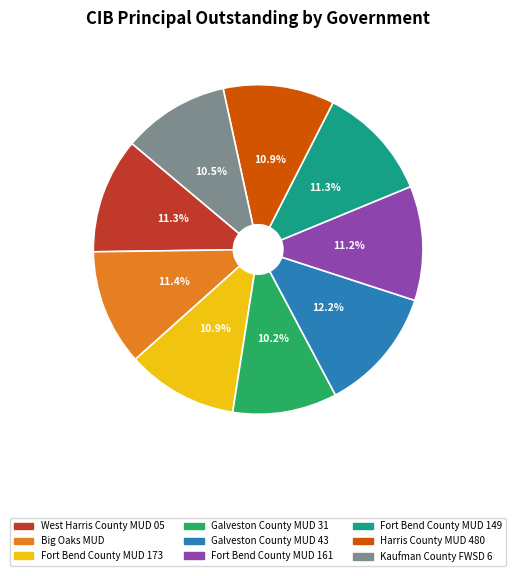

Between Galveston County MUD 43 and Galveston County MUD 31, which is larger?

Galveston County MUD 43